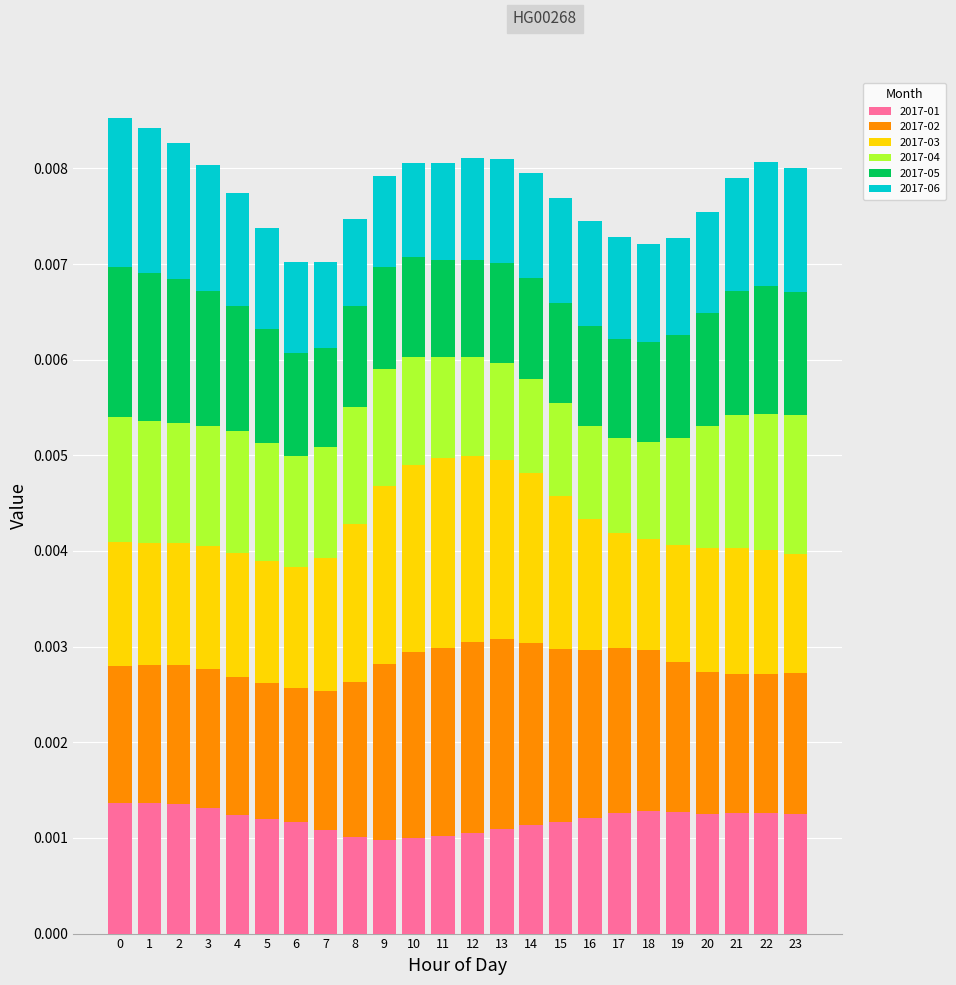

Which series has the largest total across all categories?

2017-02